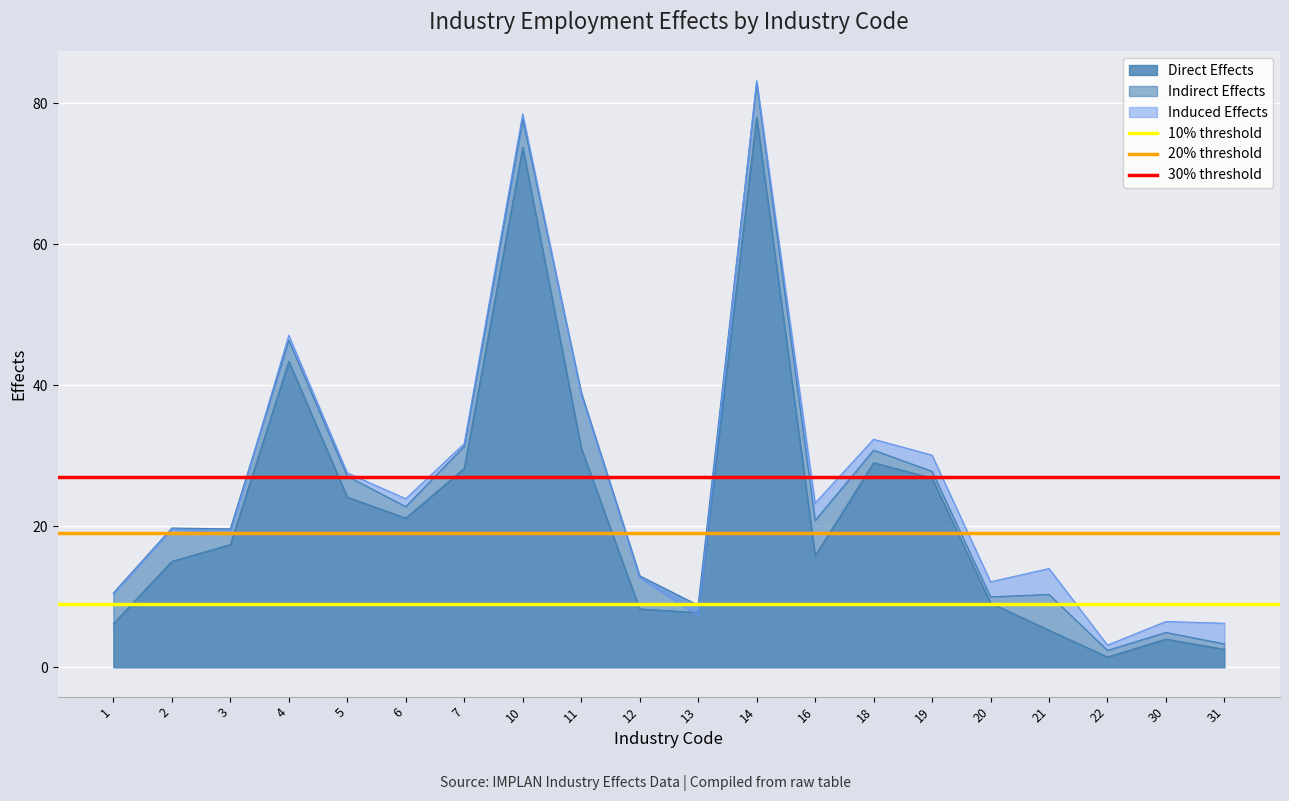

True or false: Direct Effects has a value of 8.3 at 12.

True